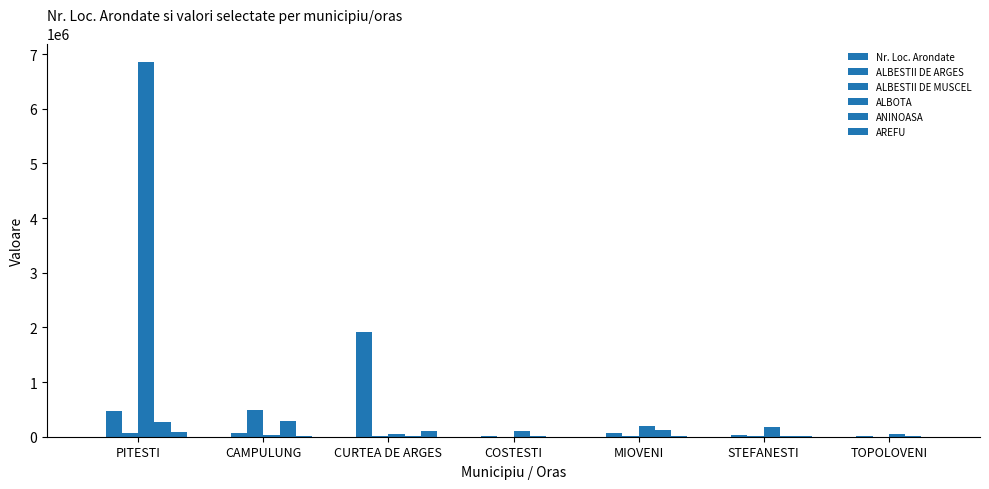

What is the label of the 3rd bar from the left?

CURTEA DE ARGES